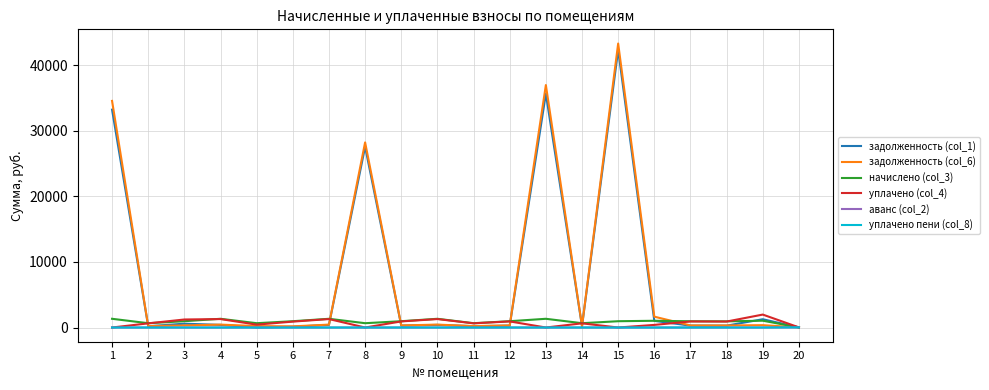

What is the difference between the highest and lowest values at 5?

658.4